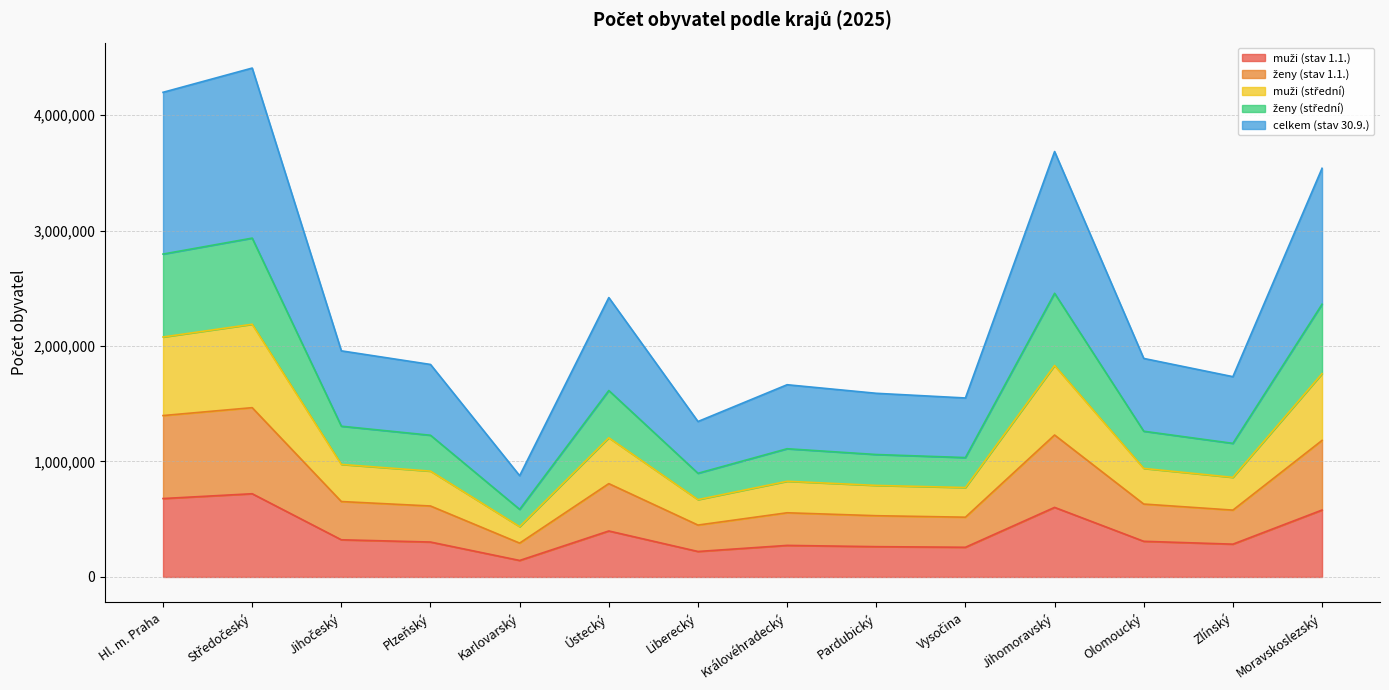

What is the total value across all series at Jihomoravský?

3684267